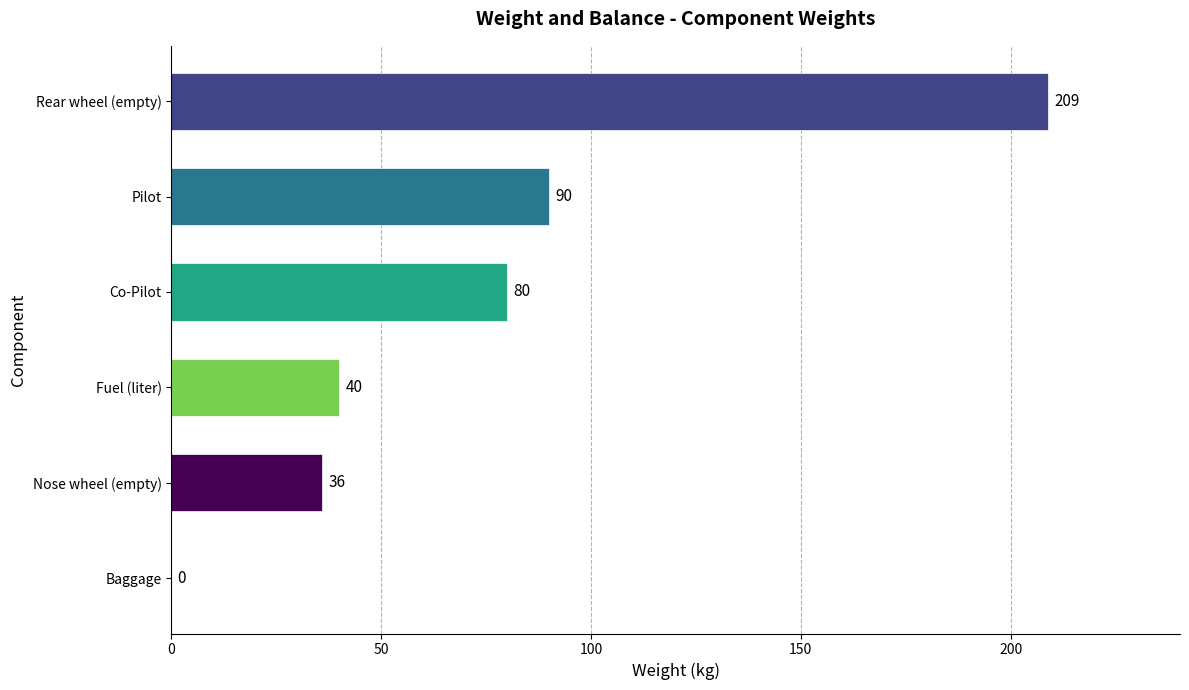

What is the sum of the values at Baggage and Nose wheel (empty)?

36